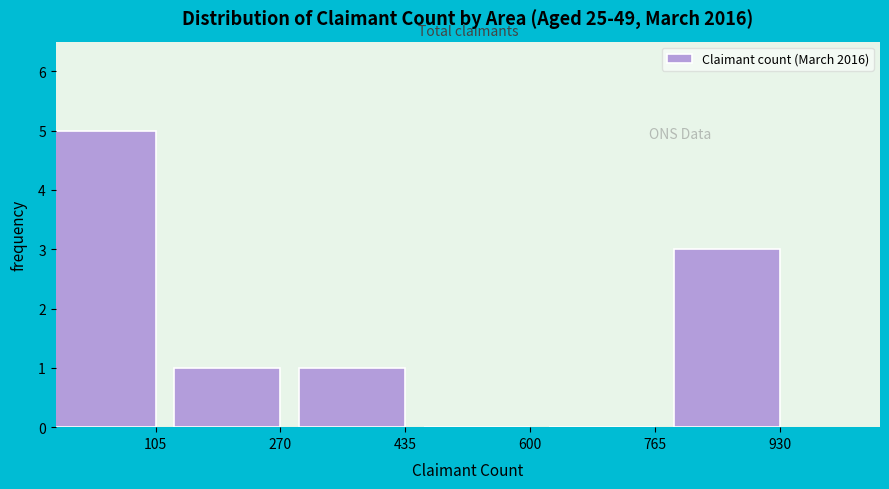

Reading left to right, transcribe all the data shown in this chart.

105=5	270=1	435=1	600=0	765=0	930=3